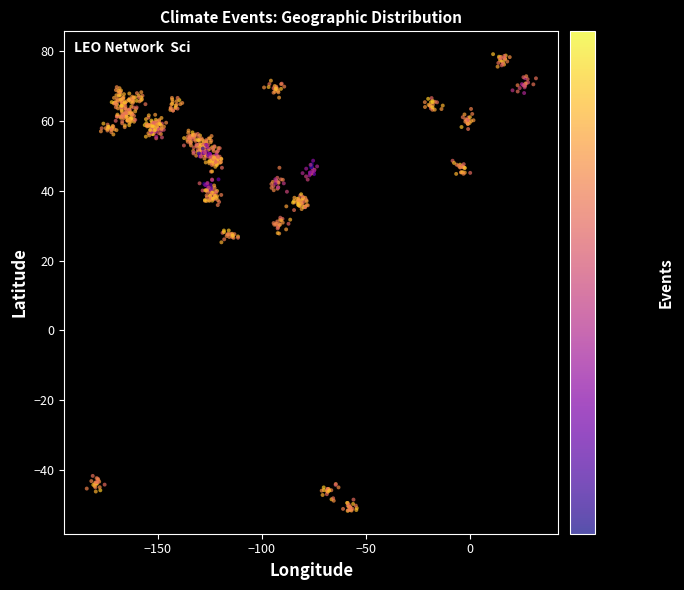

What is the range of Y values (max minus min)?

130.9